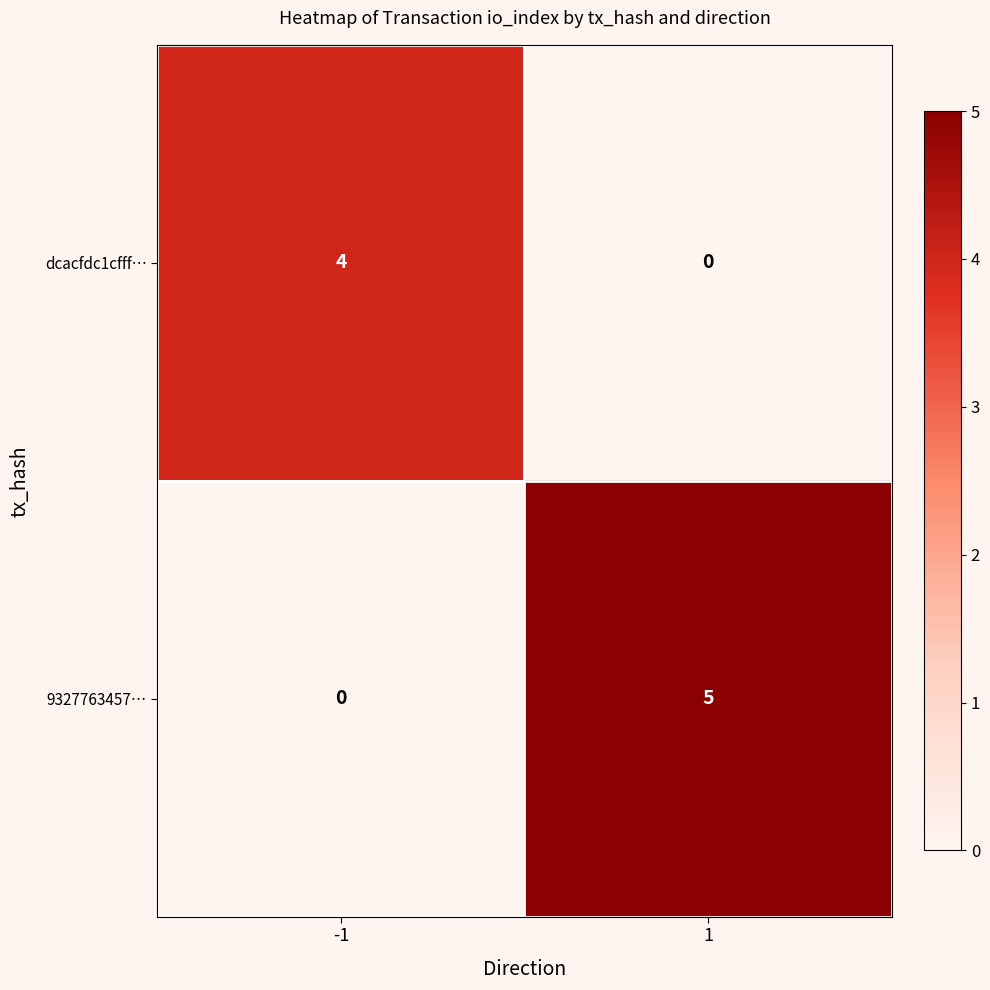

True or false: dcacfdc1cfff… has a value of 0 at 1.

True